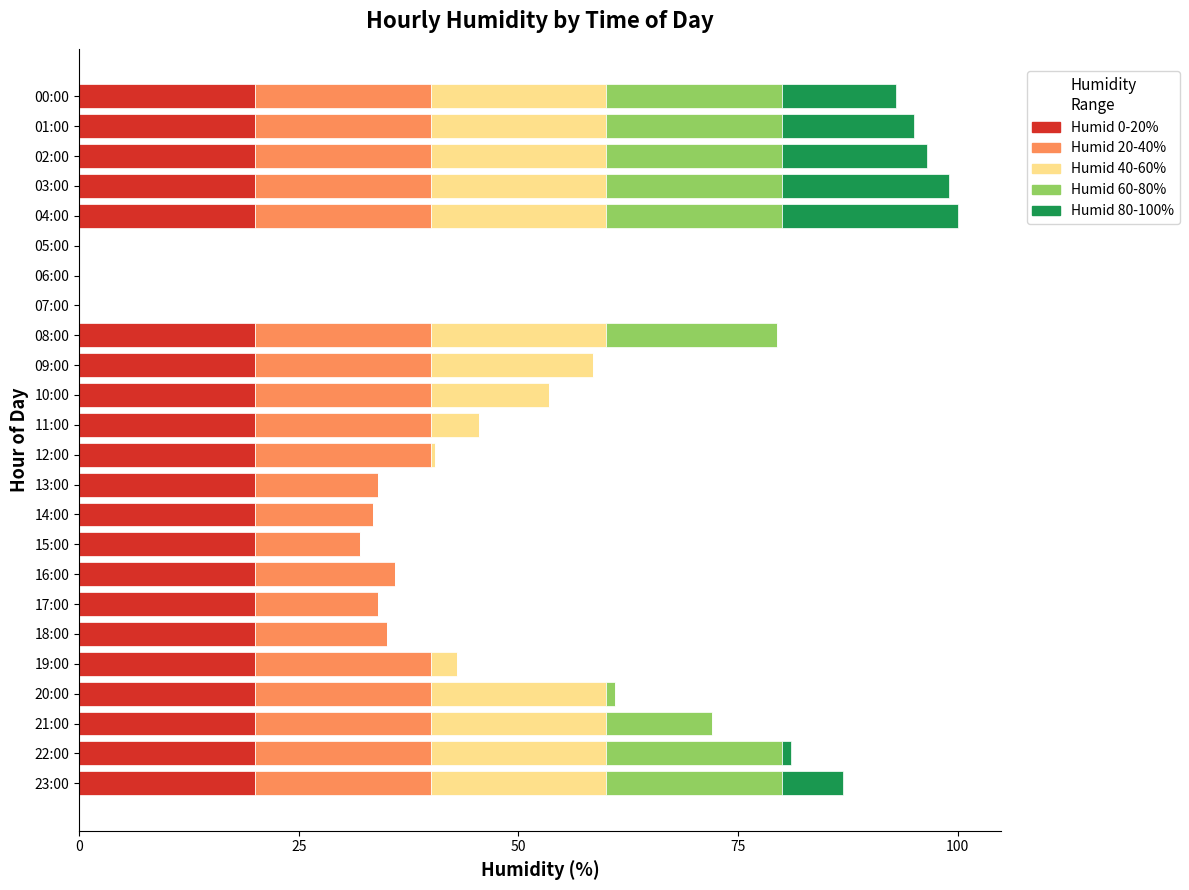

What is the total value across all series at 21:00?

72.0